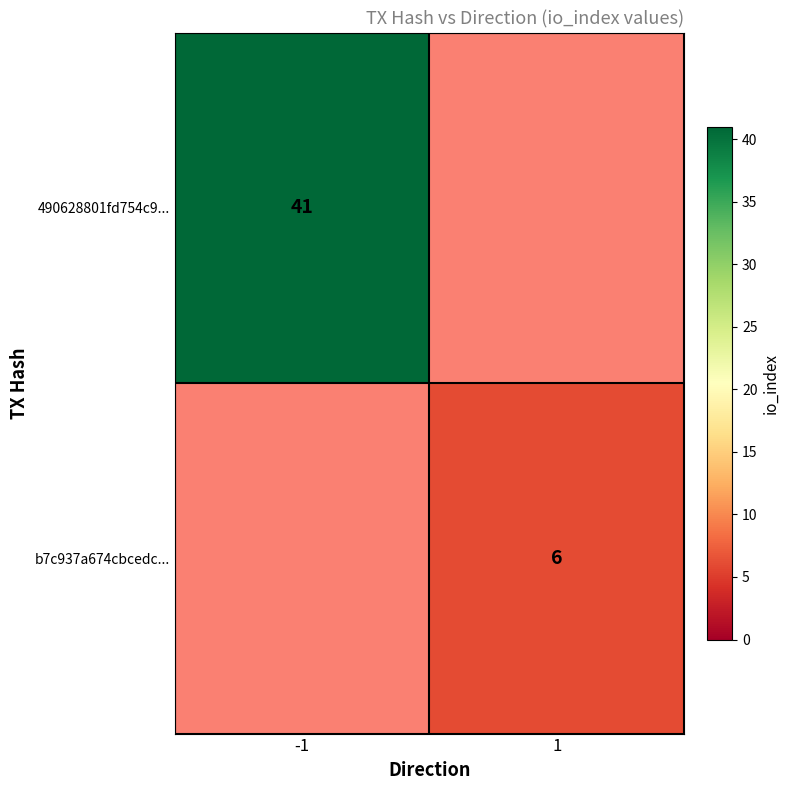

True or false: 490628801fd754c9... has a value of 41 at -1.

True